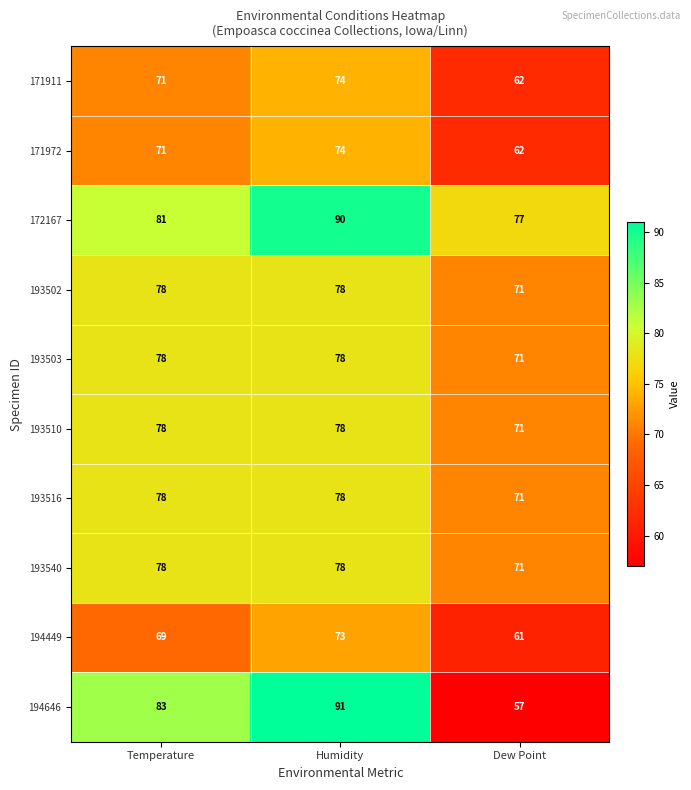

Count the number of categories in the chart.

3